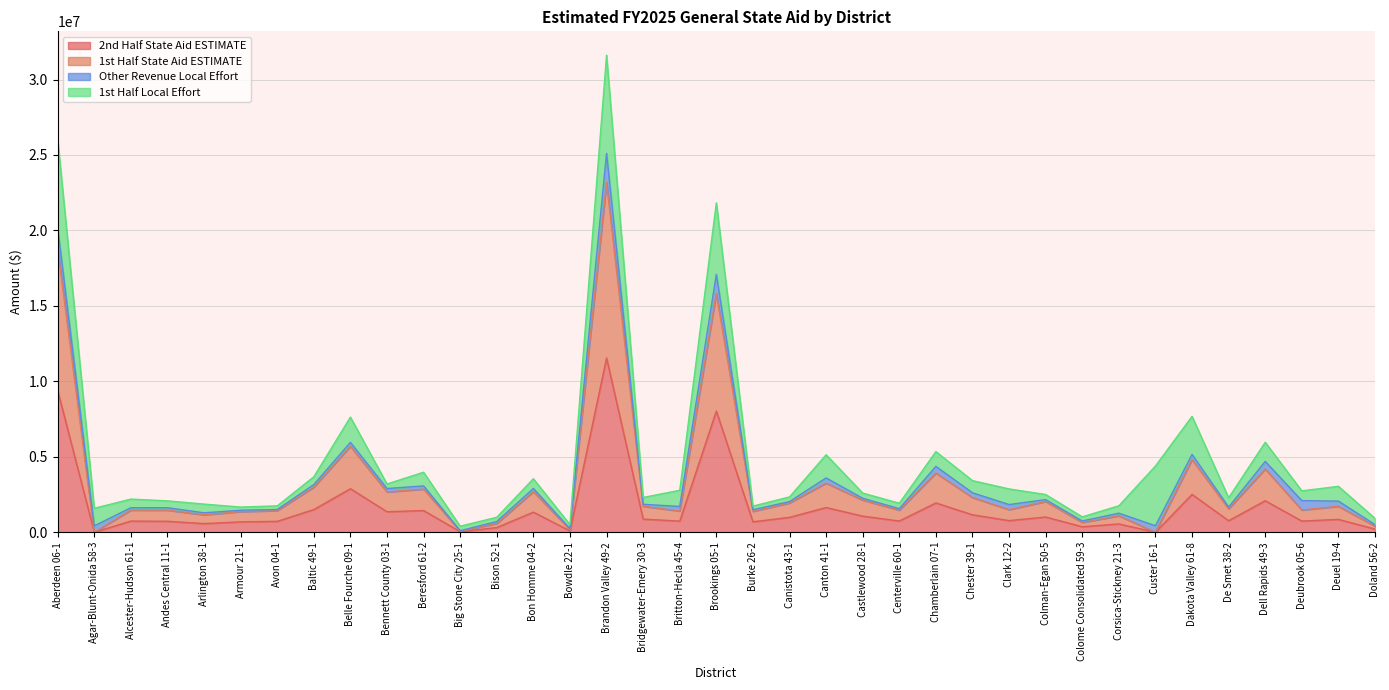

Which series has the largest range (max minus min)?

1st Half State Aid ESTIMATE